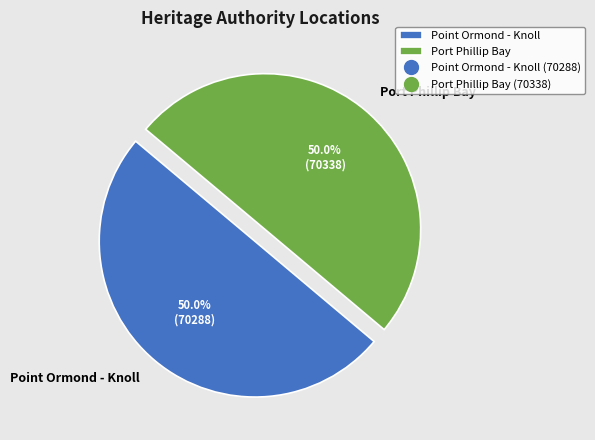

How much of the chart is everything except Point Ormond - Knoll?

50.0%